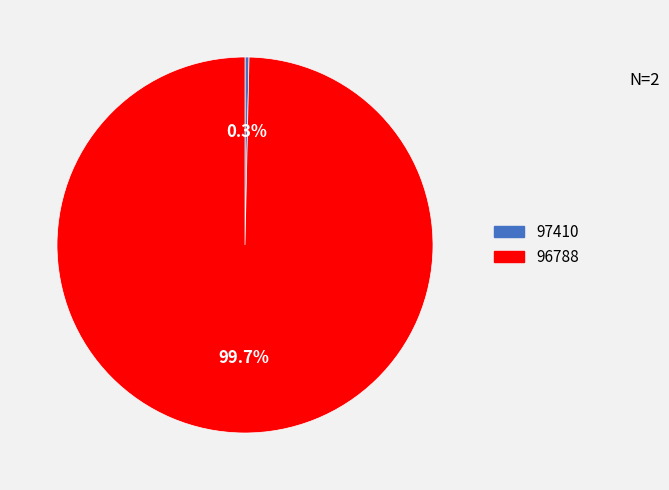

Count the number of slices in the pie.

2